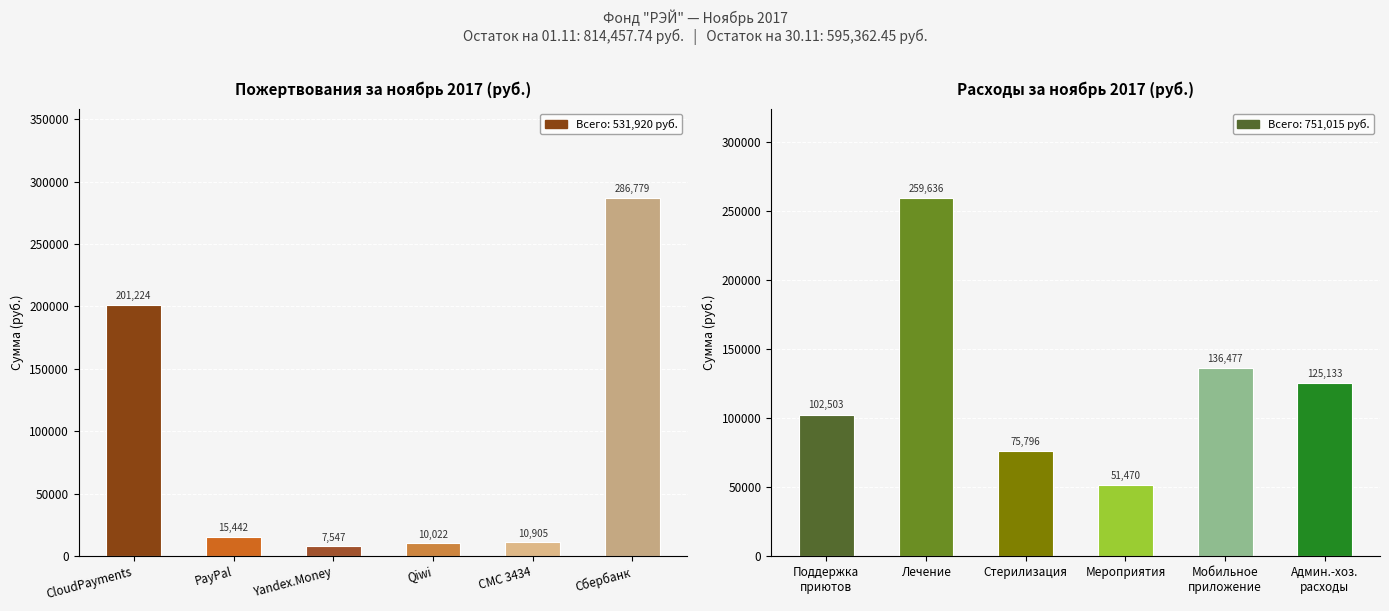

What is the value of the Пожертвования bar at the 6th from the left?

286779.0